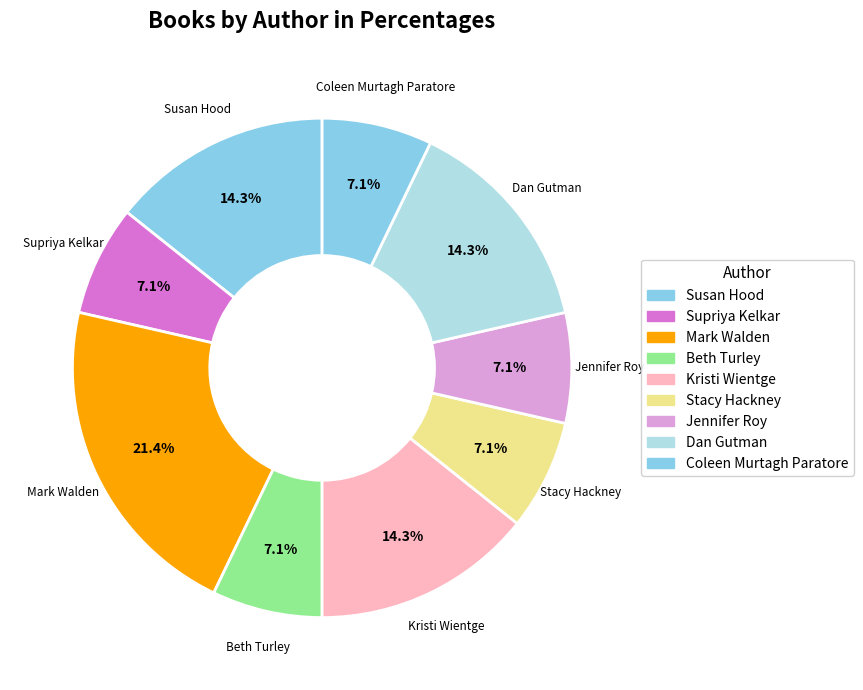

Count the number of slices in the pie.

9